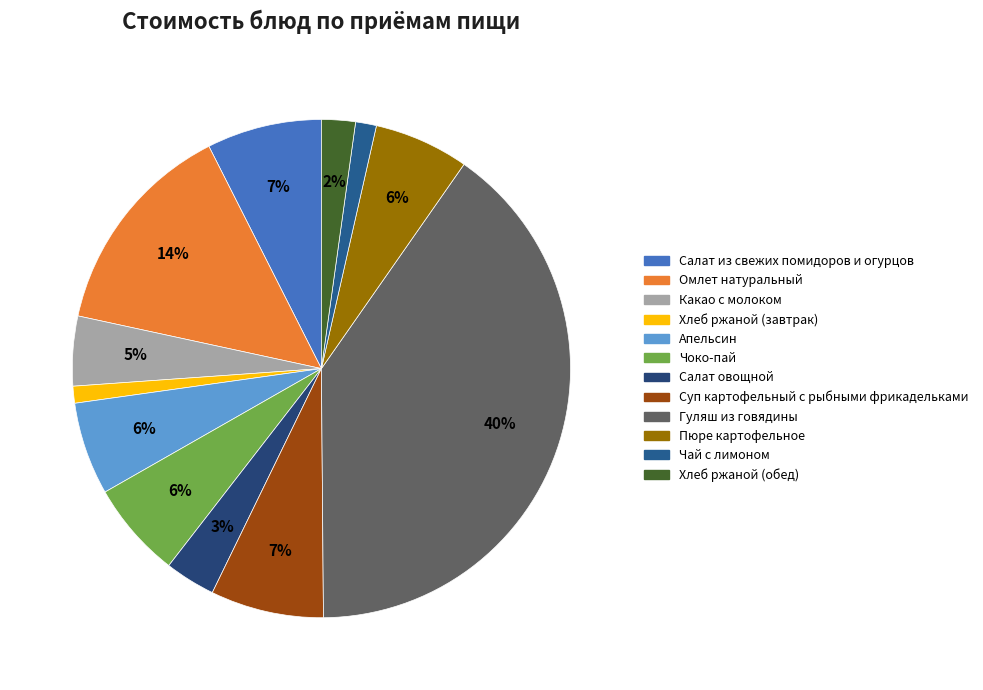

What percentage is the Чоко-пай slice, to the nearest percent?

6%